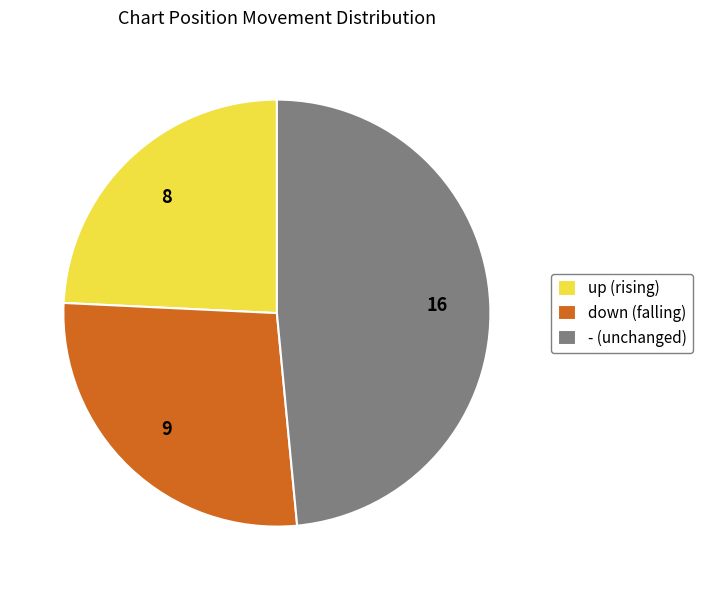

Which has a higher value, down or -?

-